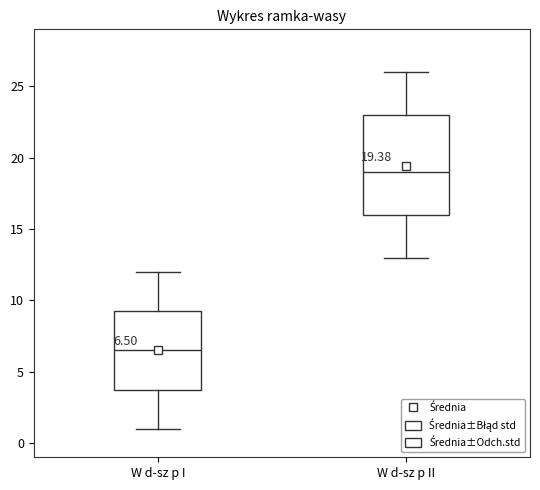

Which box is the tallest, from its lower edge to its upper edge?

W d-sz p II